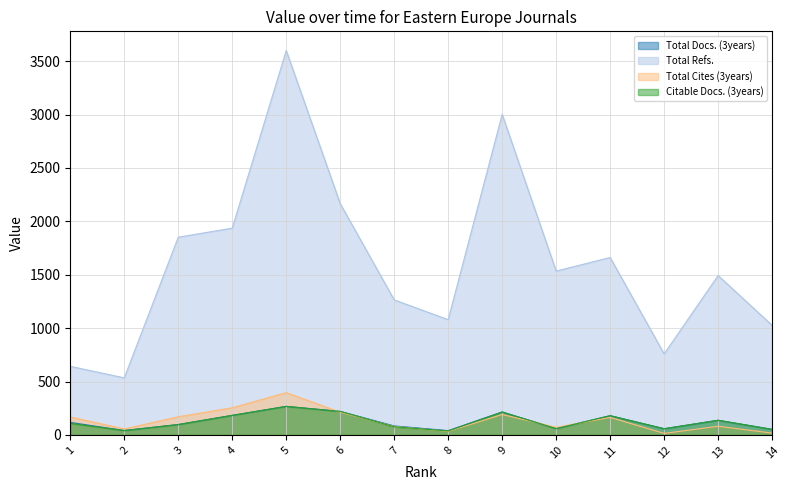

How many data points in Total Docs. (3years) are above 117?

6